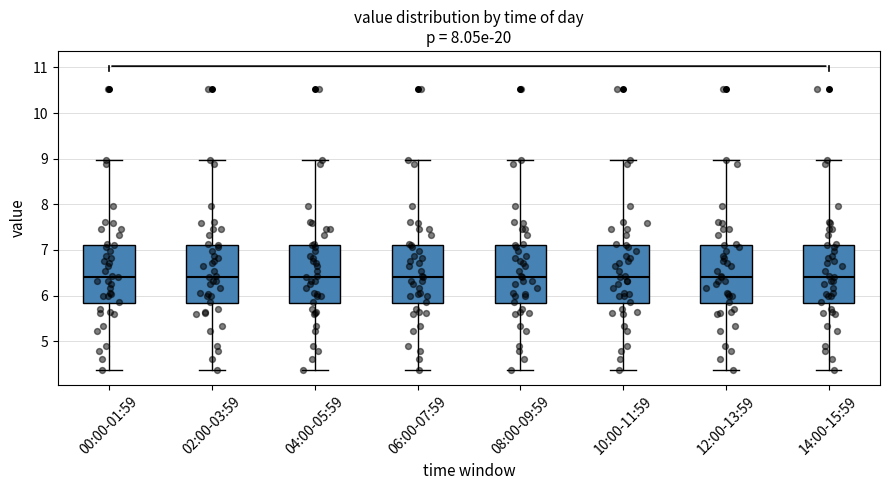

Reading left to right, transcribe this box plot: for each box, give where its median line is, the range the box spans, and where its two whiskers end, as read against the y-axis. The values are not printed on the chart, so give them approximately, as read against the axis.

00:00-01:59: median 6.4, box 5.8 to 7.1, whiskers 4.4 to 9.0
02:00-03:59: median 6.4, box 5.8 to 7.1, whiskers 4.4 to 9.0
04:00-05:59: median 6.4, box 5.8 to 7.1, whiskers 4.4 to 9.0
06:00-07:59: median 6.4, box 5.8 to 7.1, whiskers 4.4 to 9.0
08:00-09:59: median 6.4, box 5.8 to 7.1, whiskers 4.4 to 9.0
10:00-11:59: median 6.4, box 5.8 to 7.1, whiskers 4.4 to 9.0
12:00-13:59: median 6.4, box 5.8 to 7.1, whiskers 4.4 to 9.0
14:00-15:59: median 6.4, box 5.8 to 7.1, whiskers 4.4 to 9.0